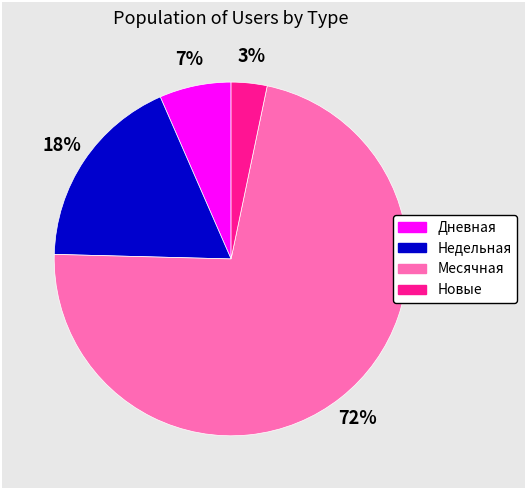

Does any single category account for the majority?

Yes